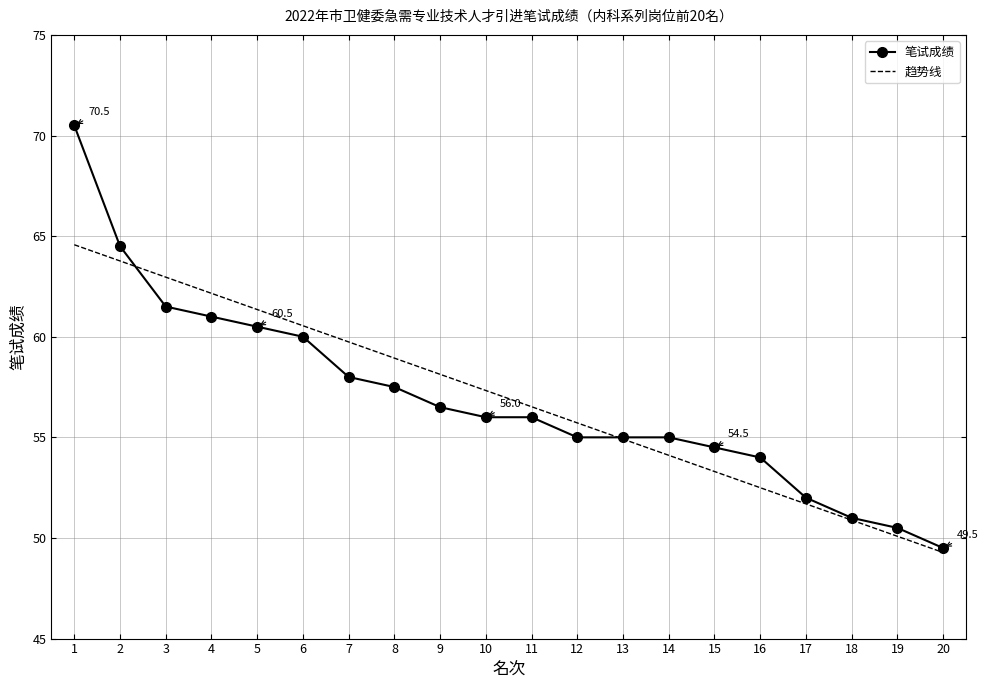

Rank the categories by 趋势线 value from lowest to highest.

20, 19, 18, 17, 16, 15, 14, 13, 12, 11, 10, 9, 8, 7, 6, 5, 4, 3, 2, 1